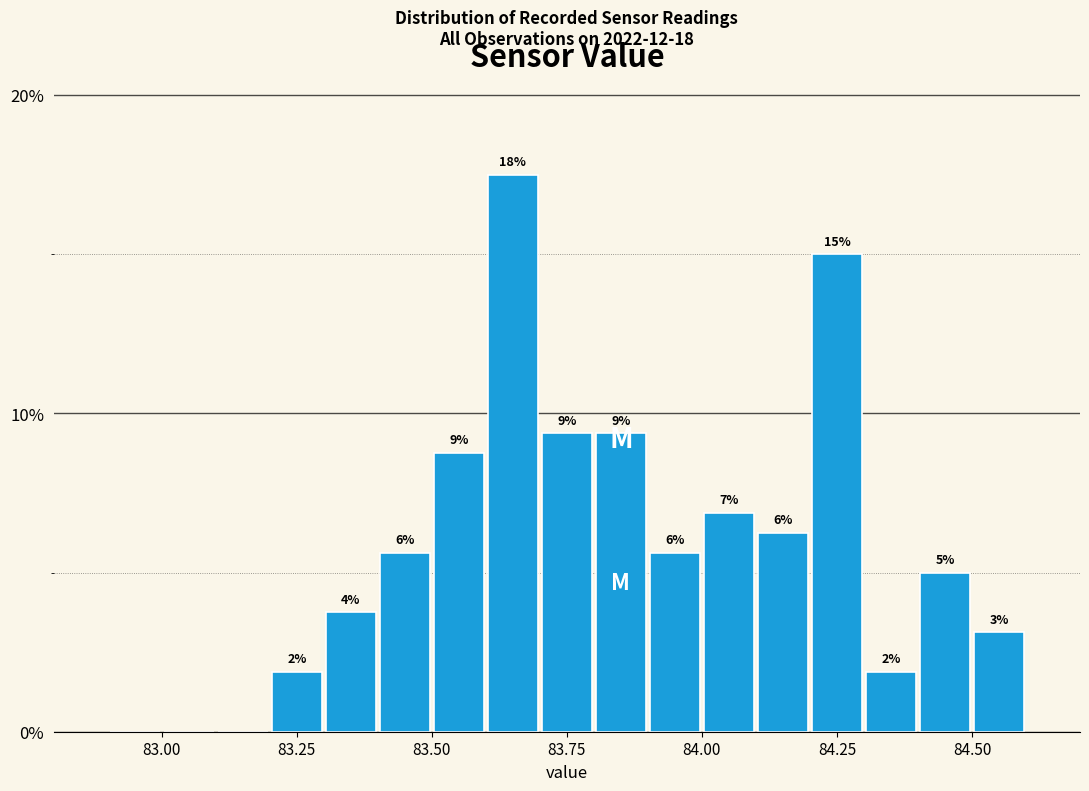

Read against the x-axis, roughly where is the centre of the tallest bar?

83.65